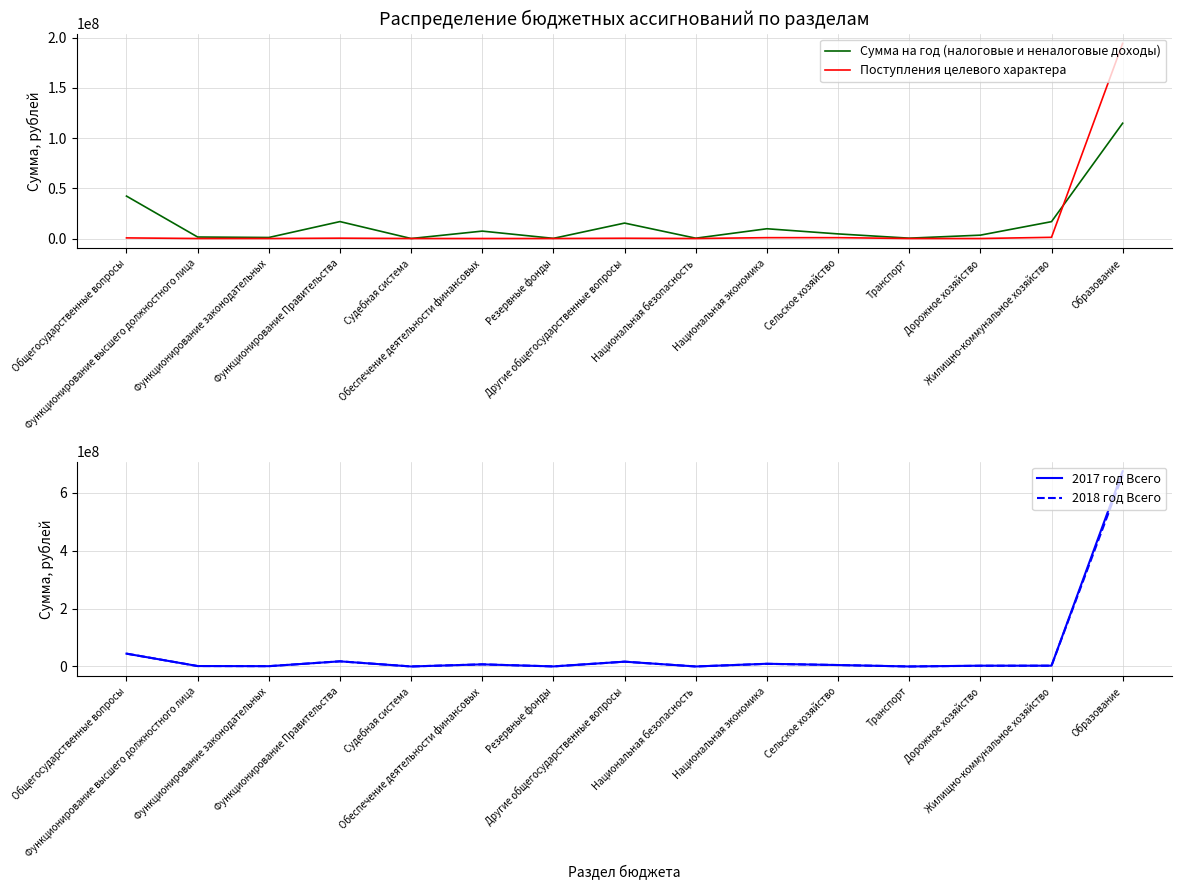

Where is the first local minimum for Сумма на год (налоговые и неналоговые доходы)?

Функционирование законодательных